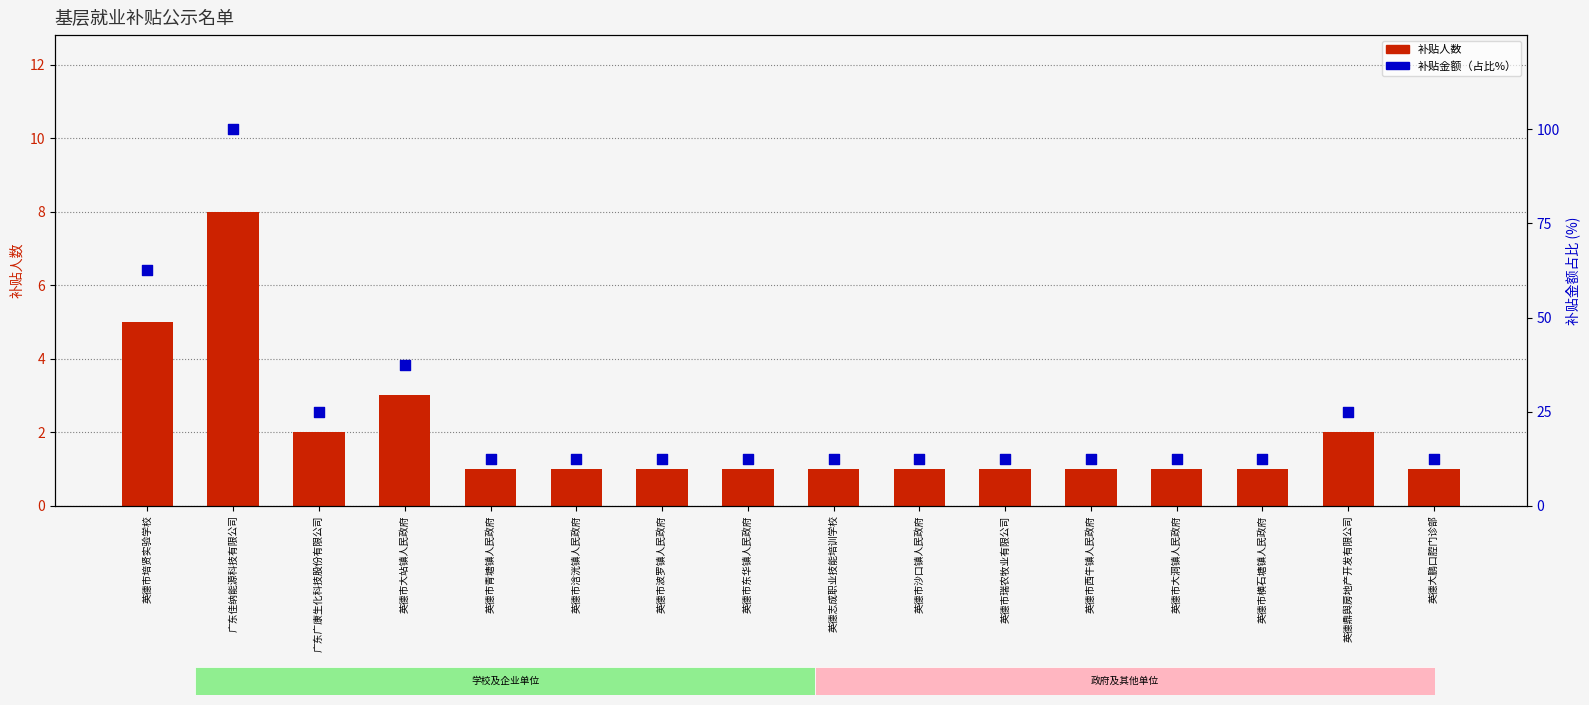

At how many categories does at least one series exceed 30?

3